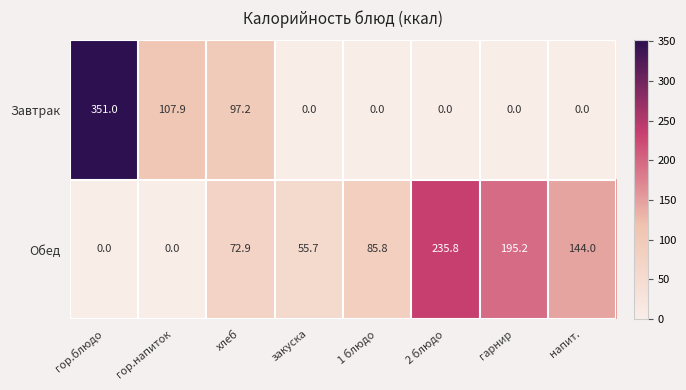

True or false: Завтрак has a value of 0.0 at напит..

True